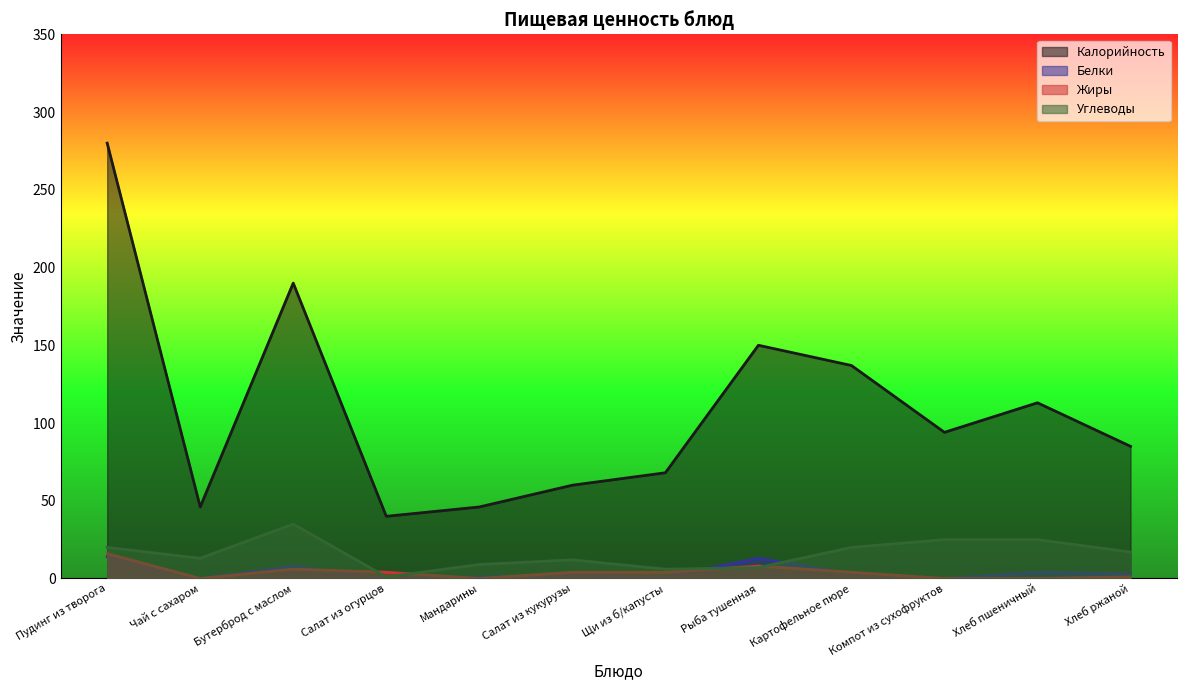

At Чай с сахаром, list the series in order from largest to smallest.

Калорийность, Углеводы, Белки, Жиры